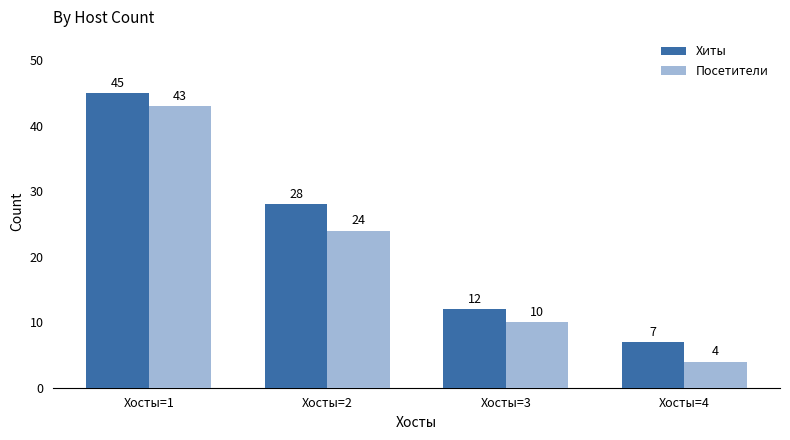

At Хосты=4, list the series in order from smallest to largest.

Посетители, Хиты